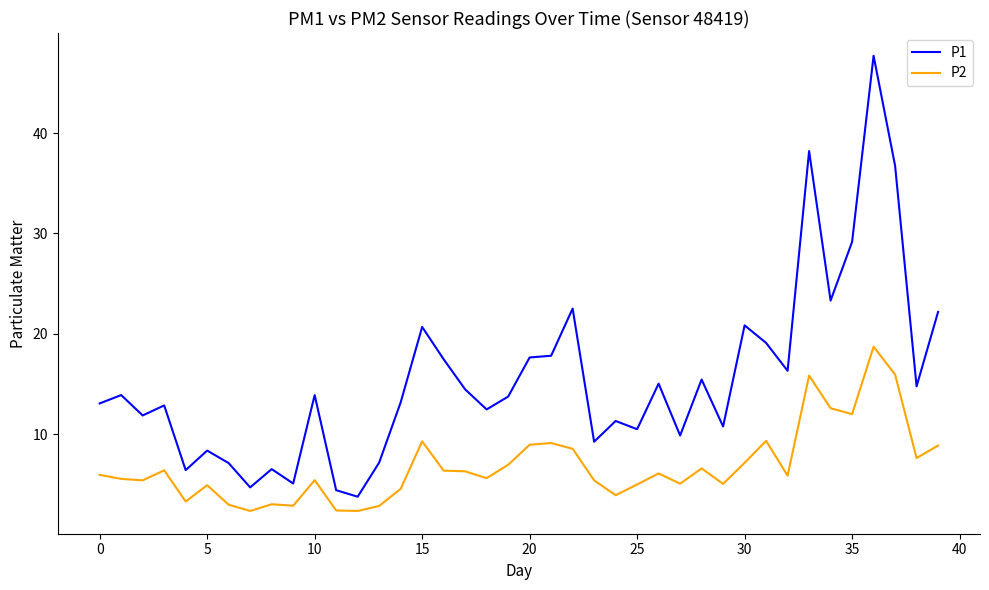

List the series in order of their peak value, lowest first.

P2, P1